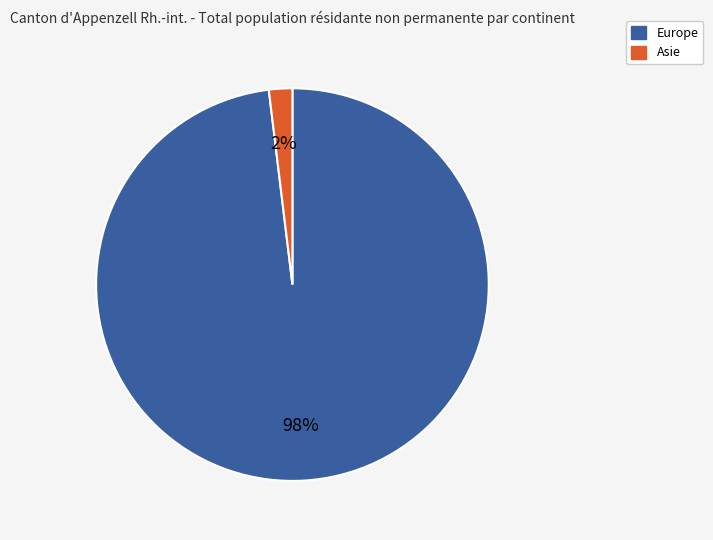

Between Asie and Europe, which is larger?

Europe